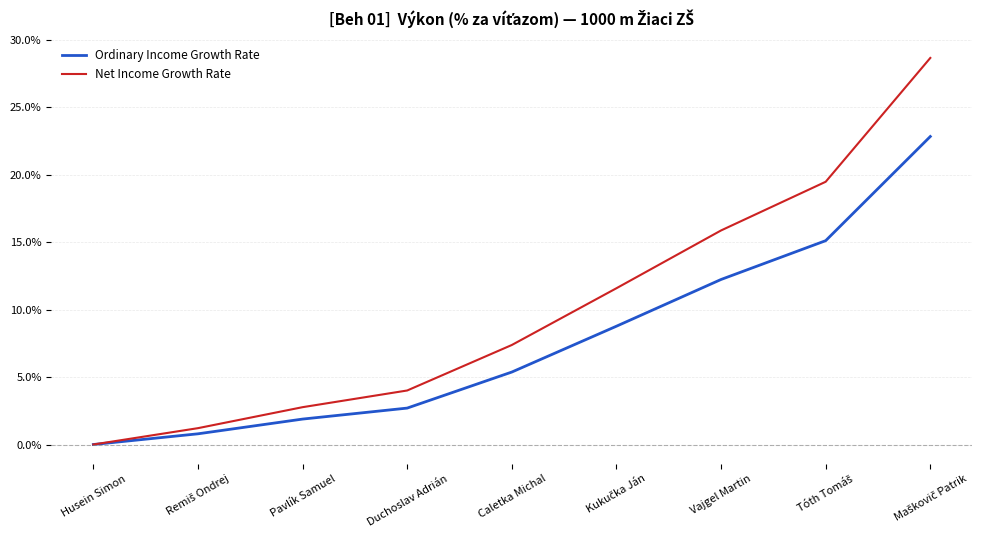

Reading right to left, what are all the values shown in this chart?

Ordinary Income Growth Rate: 22.8	15.1	12.2	8.8	5.4	2.7	1.9	0.8	0.0
Net Income Growth Rate: 28.7	19.5	15.9	11.6	7.4	4.0	2.8	1.2	0.0